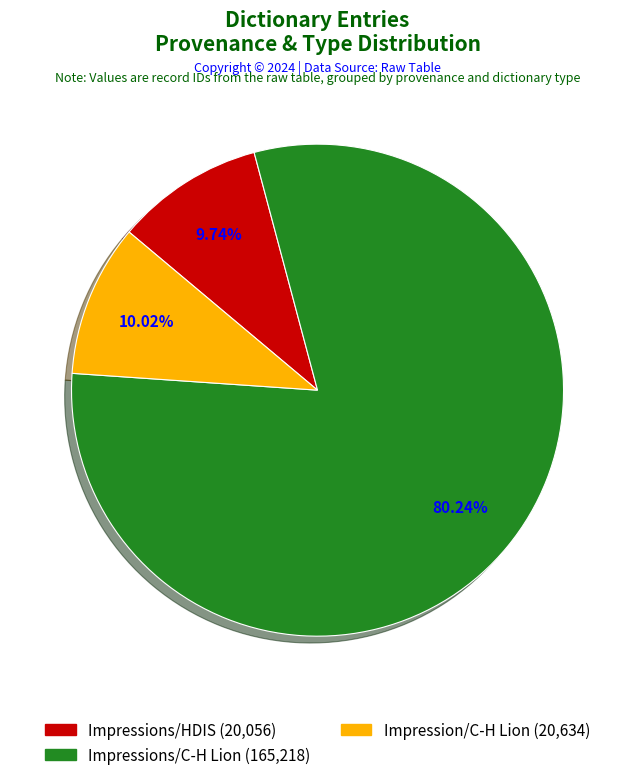

Count the number of slices in the pie.

3